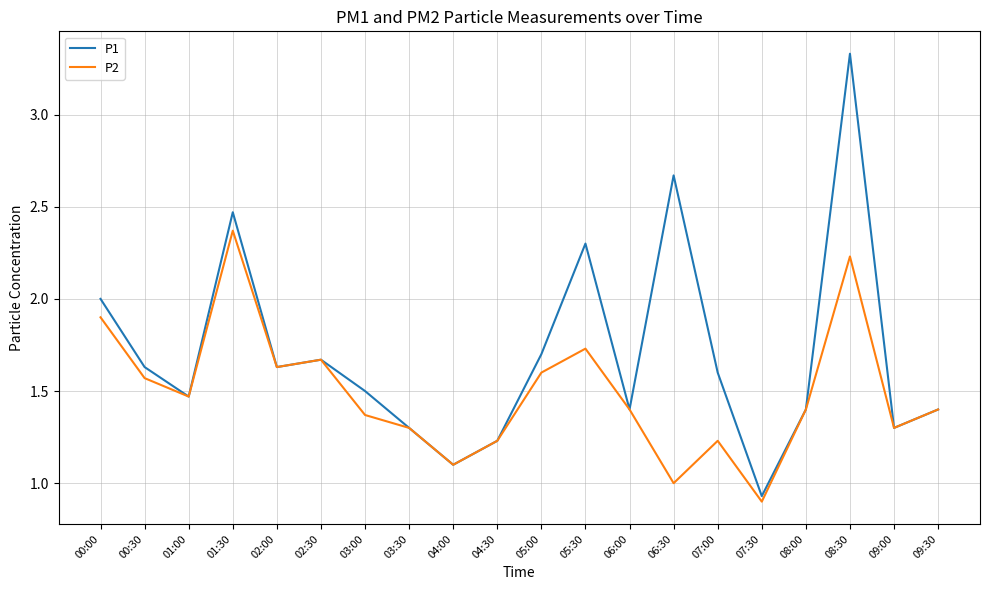

The P1 series shows 1.5 at 01:00. True or false?

True